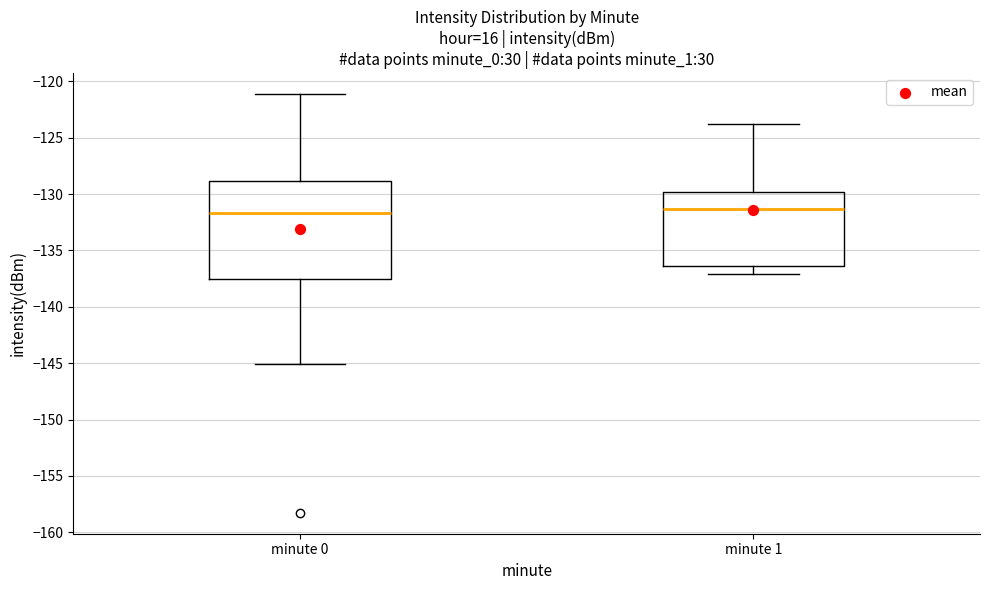

Reading left to right, read every box against the y-axis: the position of its median line, the range the box covers, and the ends of its whiskers. The values are not printed on the chart, so give them approximately, as read against the axis.

minute 0: median -131.5, box -137.5 to -129.0, whiskers -145.0 to -121.0
minute 1: median -131.5, box -136.5 to -130.0, whiskers -137.0 to -123.5